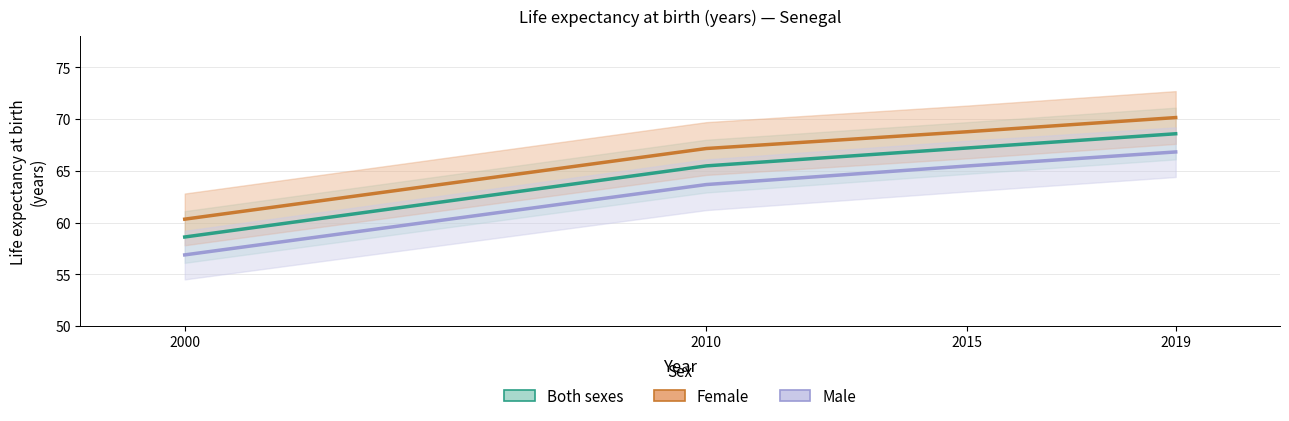

List the series in order of their overall mean, lowest first.

Male, Both sexes, Female